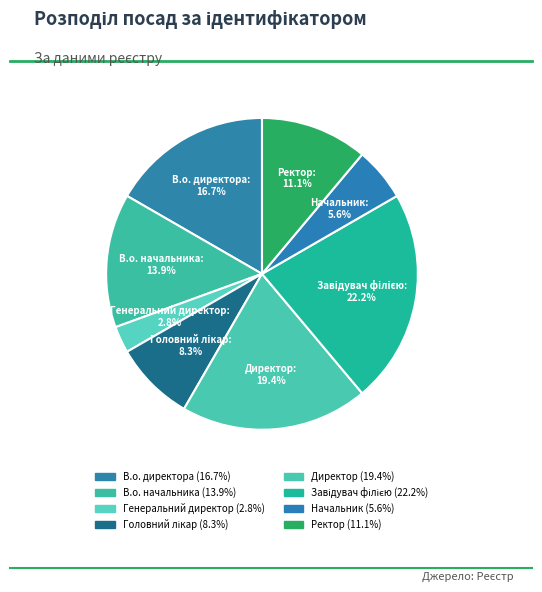

Between Ректор and В.о. начальника, which is larger?

В.о. начальника